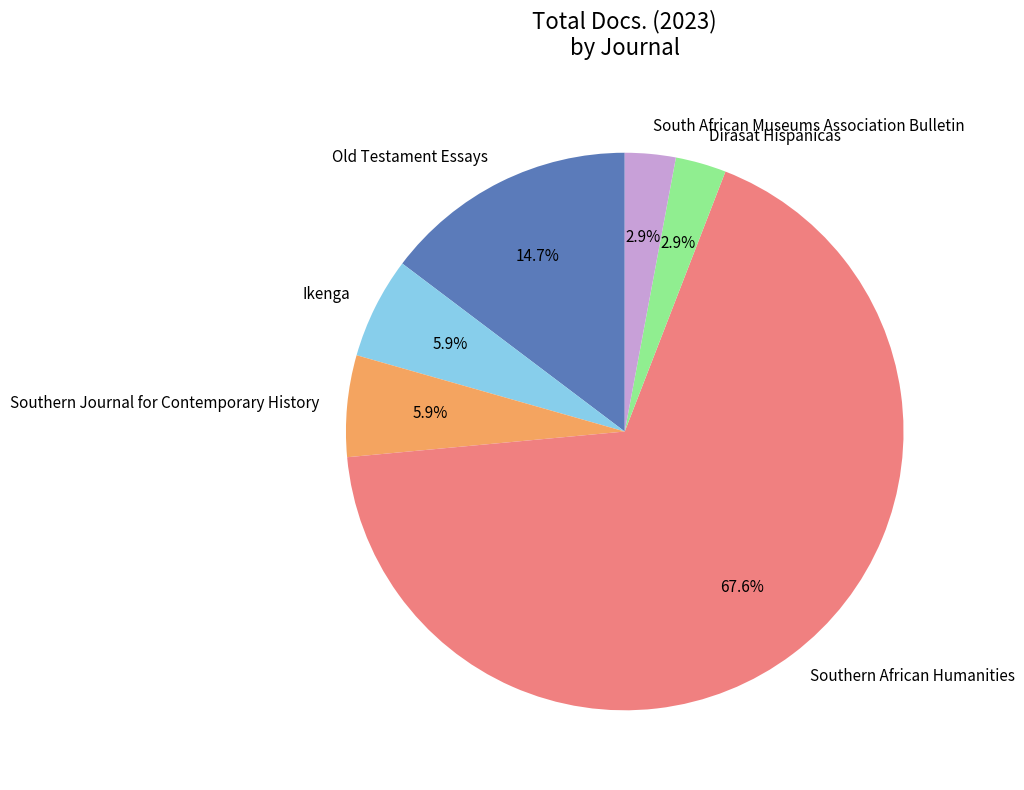

Is it true that Ikenga is 1% of the pie?

False